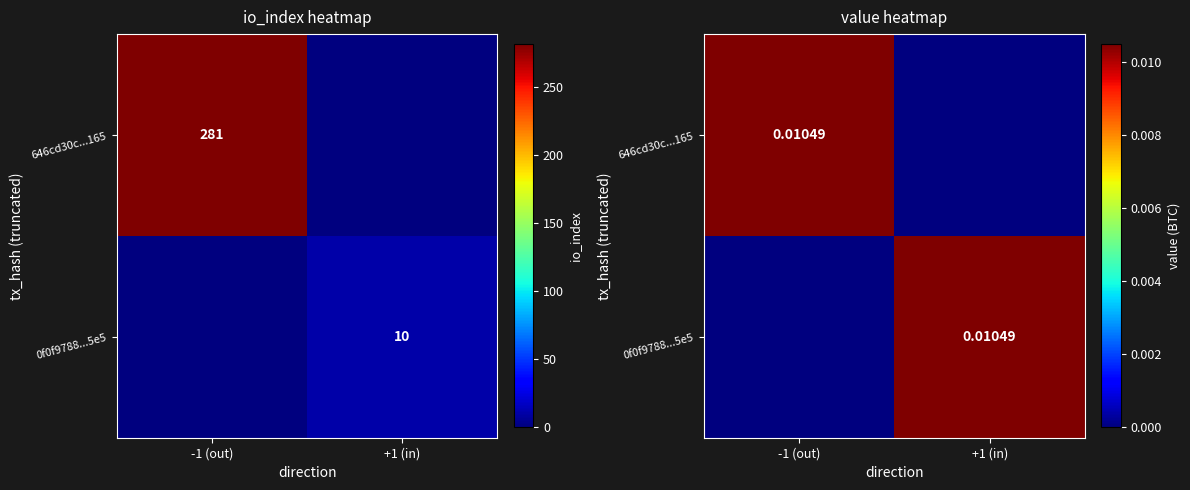

The 0f0f9788...5e5 series shows 0.0 at -1 (out). True or false?

False